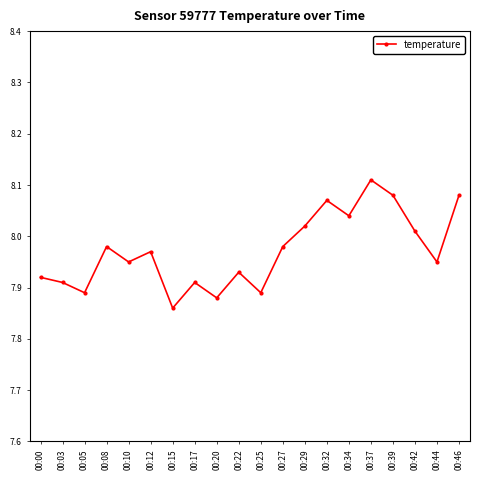

How many interior local valleys (lower than both neighbors) does the data have?

7